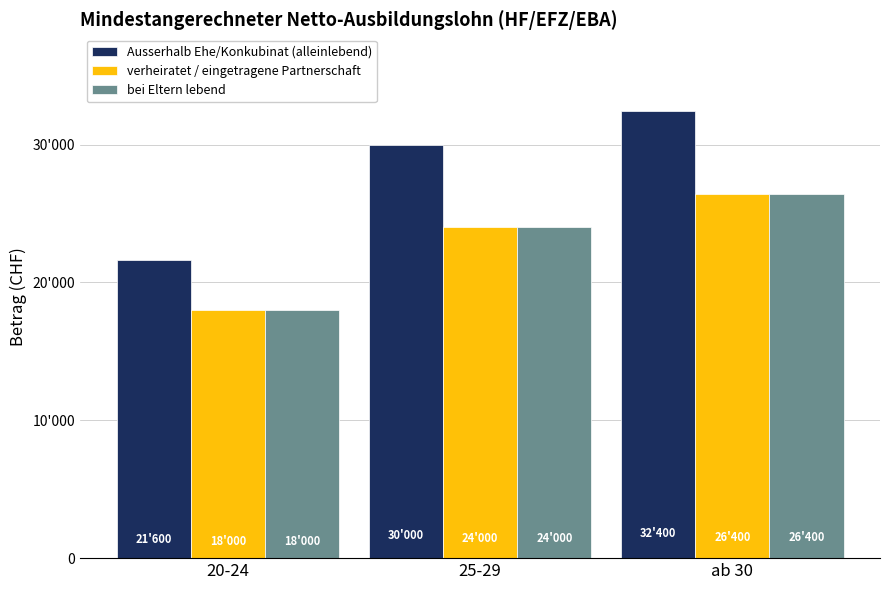

Does the chart contain any negative values?

No